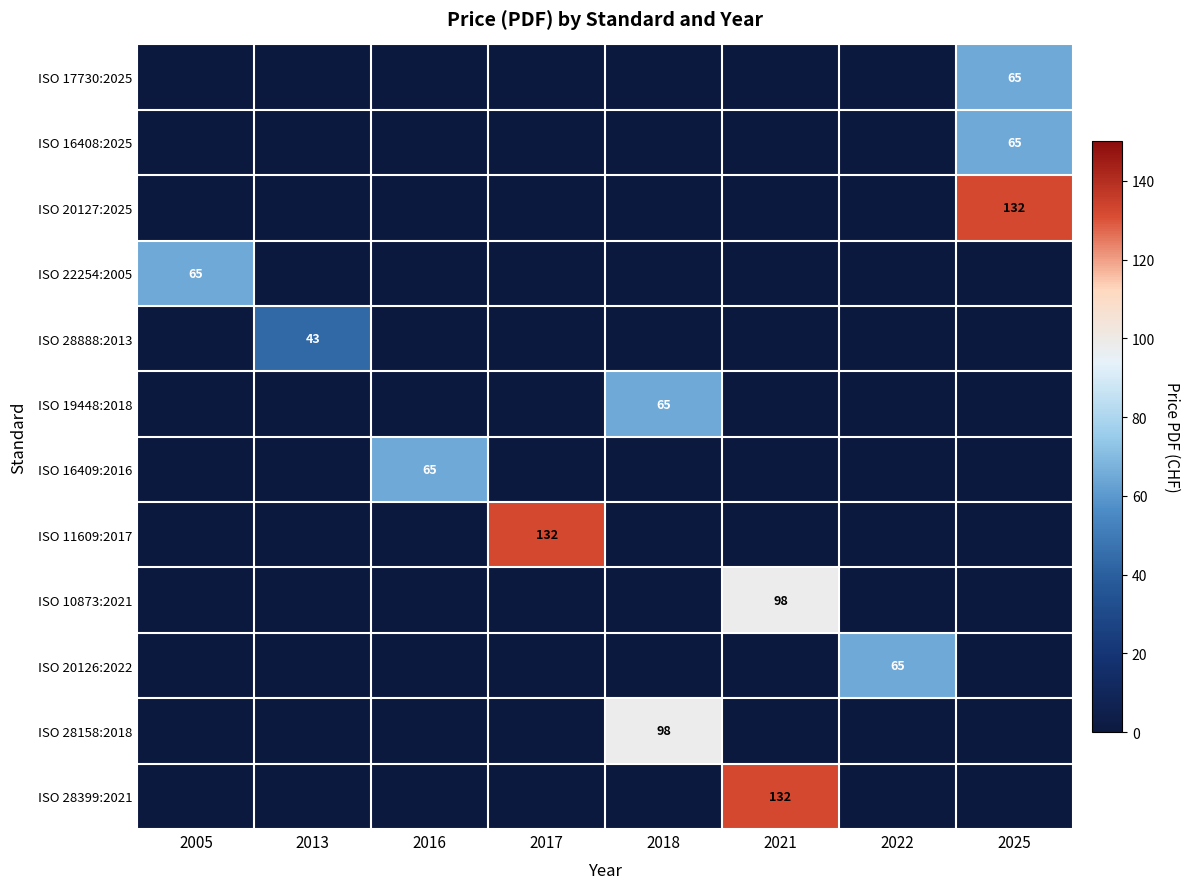

What is the sum of all ISO 28888:2013 values?

43